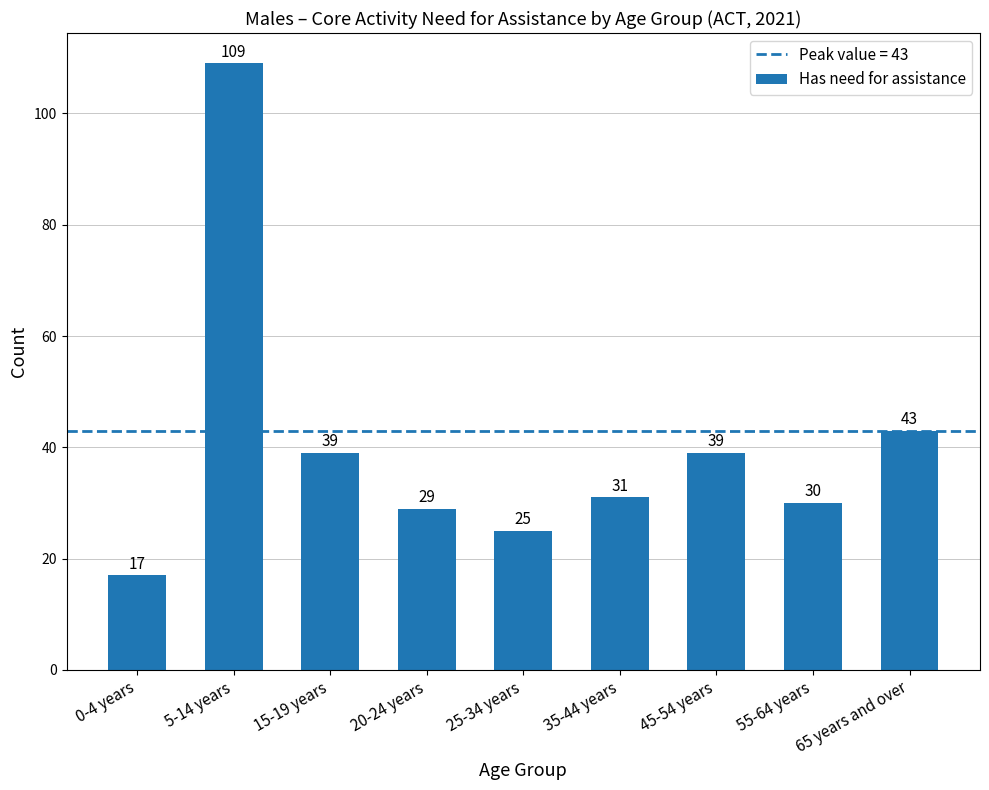

Which category has the highest value across all series?

5-14 years